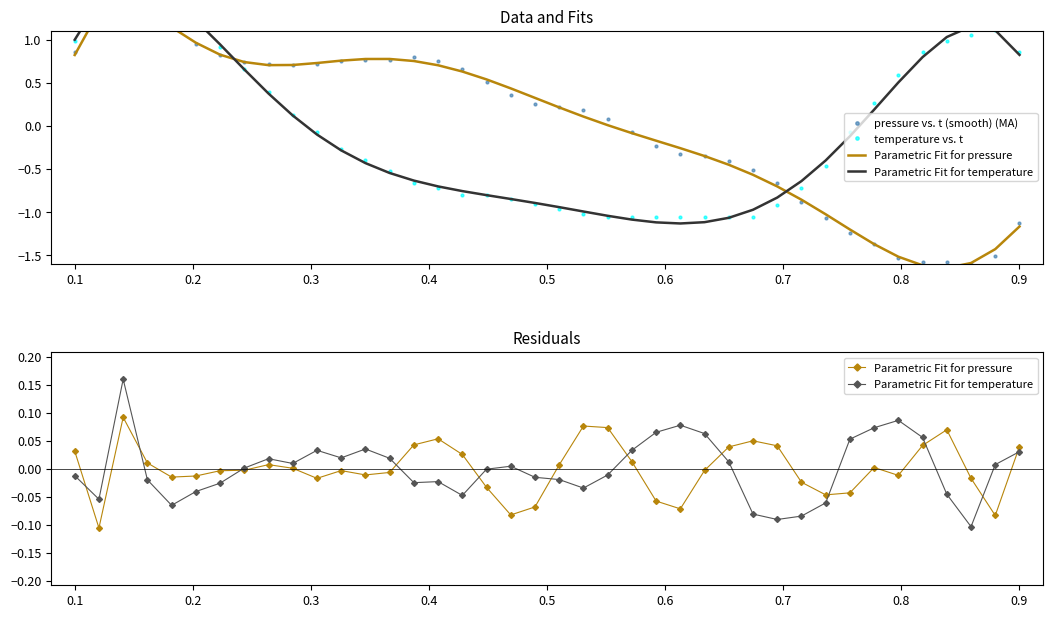

What is the difference between the second highest and second lowest values in the Parametric Fit for temperature series?

0.2